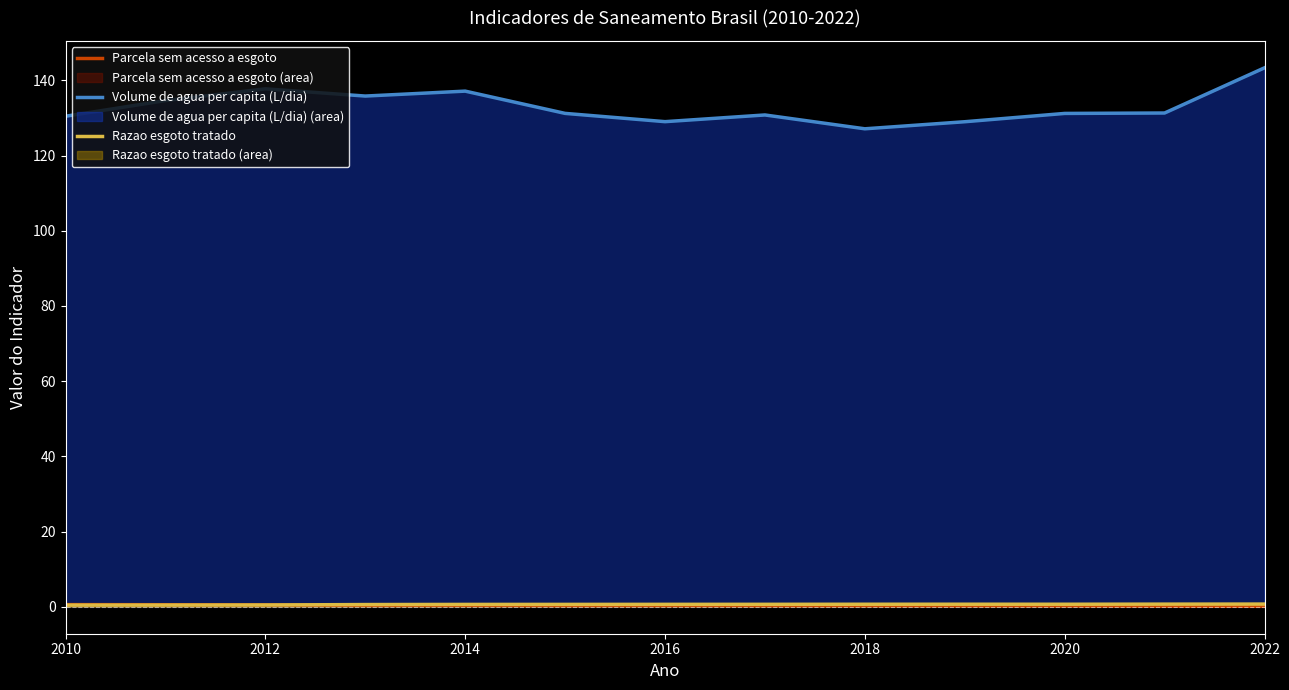

How many lines are shown in the chart?

3